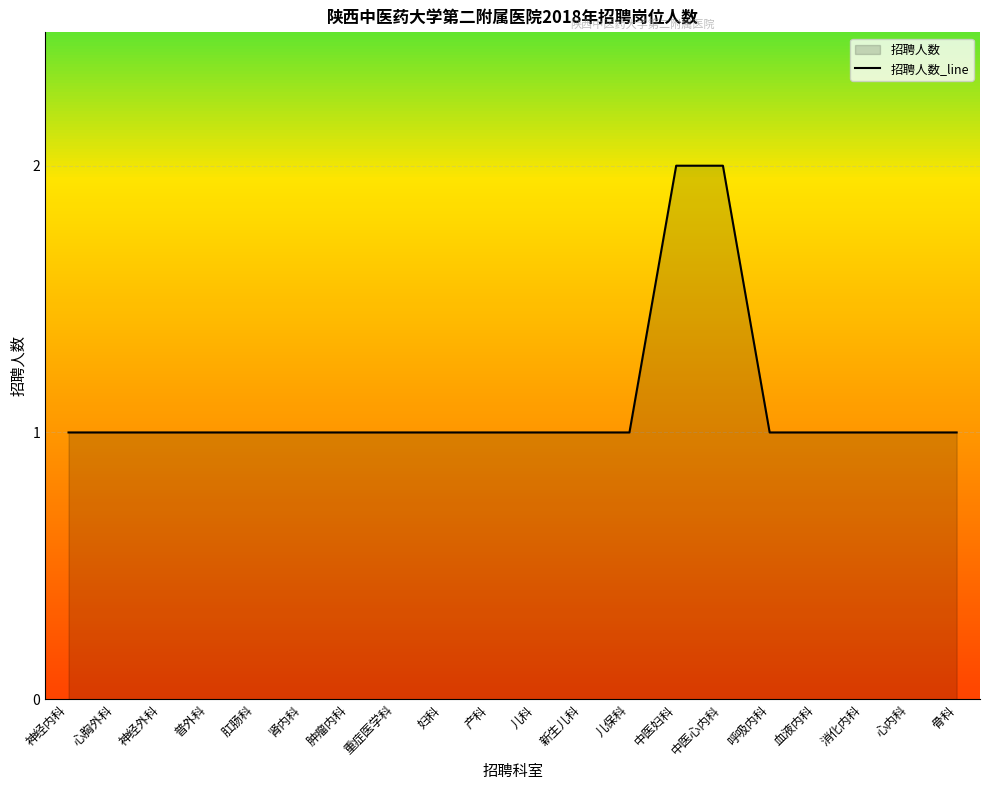

Reading left to right, transcribe all the data shown in this chart.

1	1	1	1	1	1	1	1	1	1	1	1	1	2	2	1	1	1	1	1